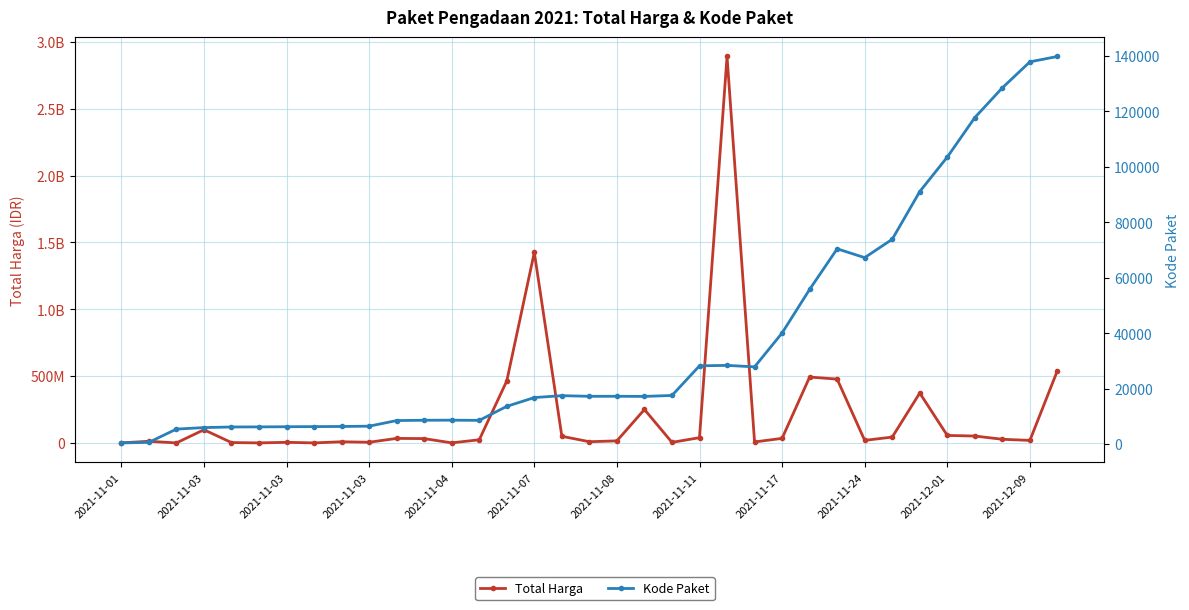

What is the difference between the Total Harga values at 32 and 2021-11-08?

22739800